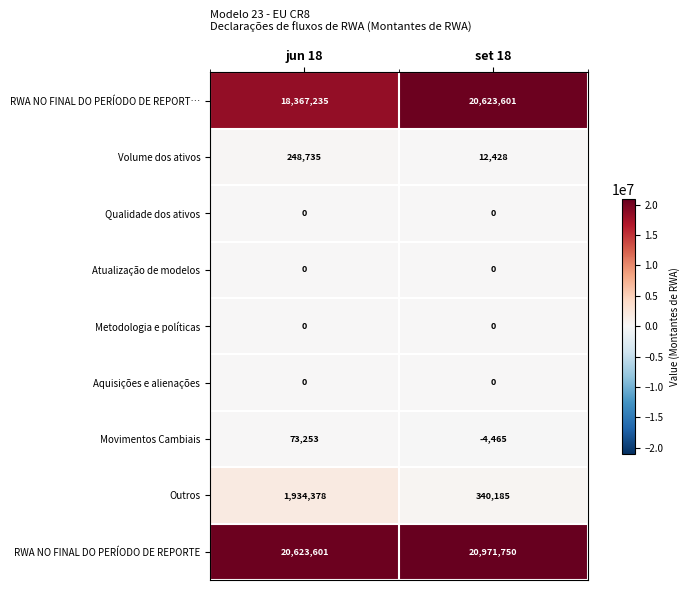

What is the greatest value displayed?

20971750